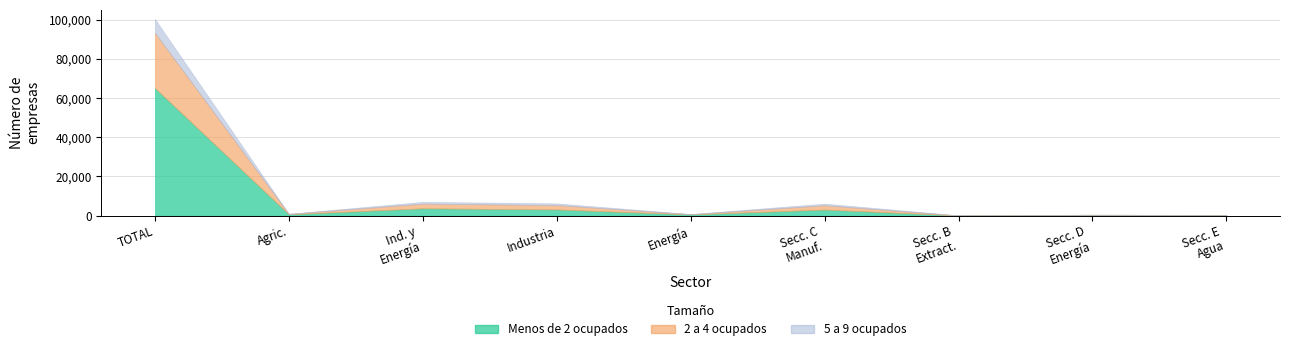

What are all the series names shown in the legend?

Menos de 2 ocupados, 2 a 4 ocupados, 5 a 9 ocupados